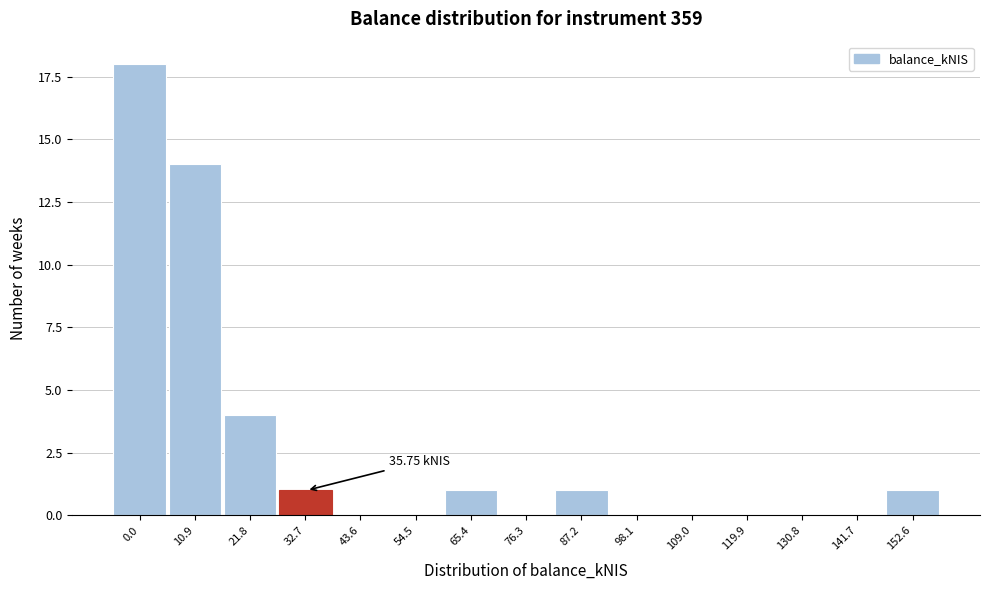

Between 65.4 and 130.8, which is larger?

65.4